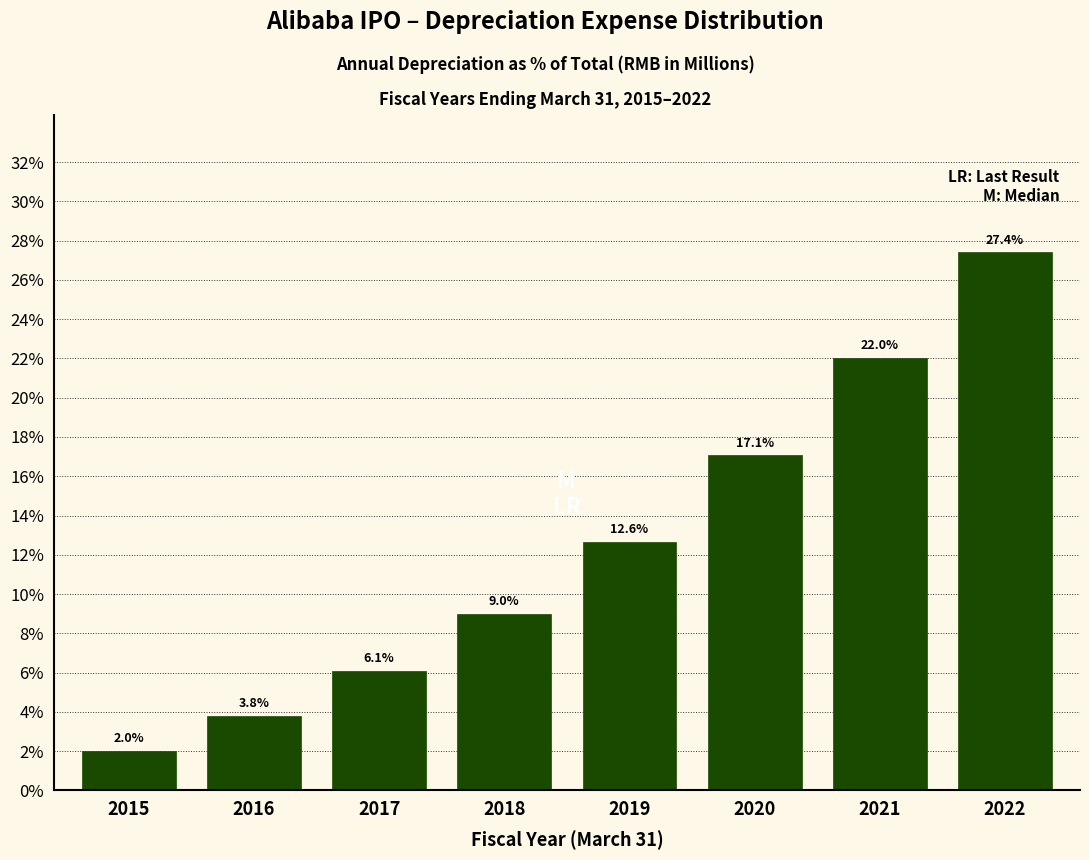

Reading left to right, transcribe all the data shown in this chart.

2015=2.0	2016=3.8	2017=6.1	2018=9.0	2019=12.6	2020=17.1	2021=22.0	2022=27.4